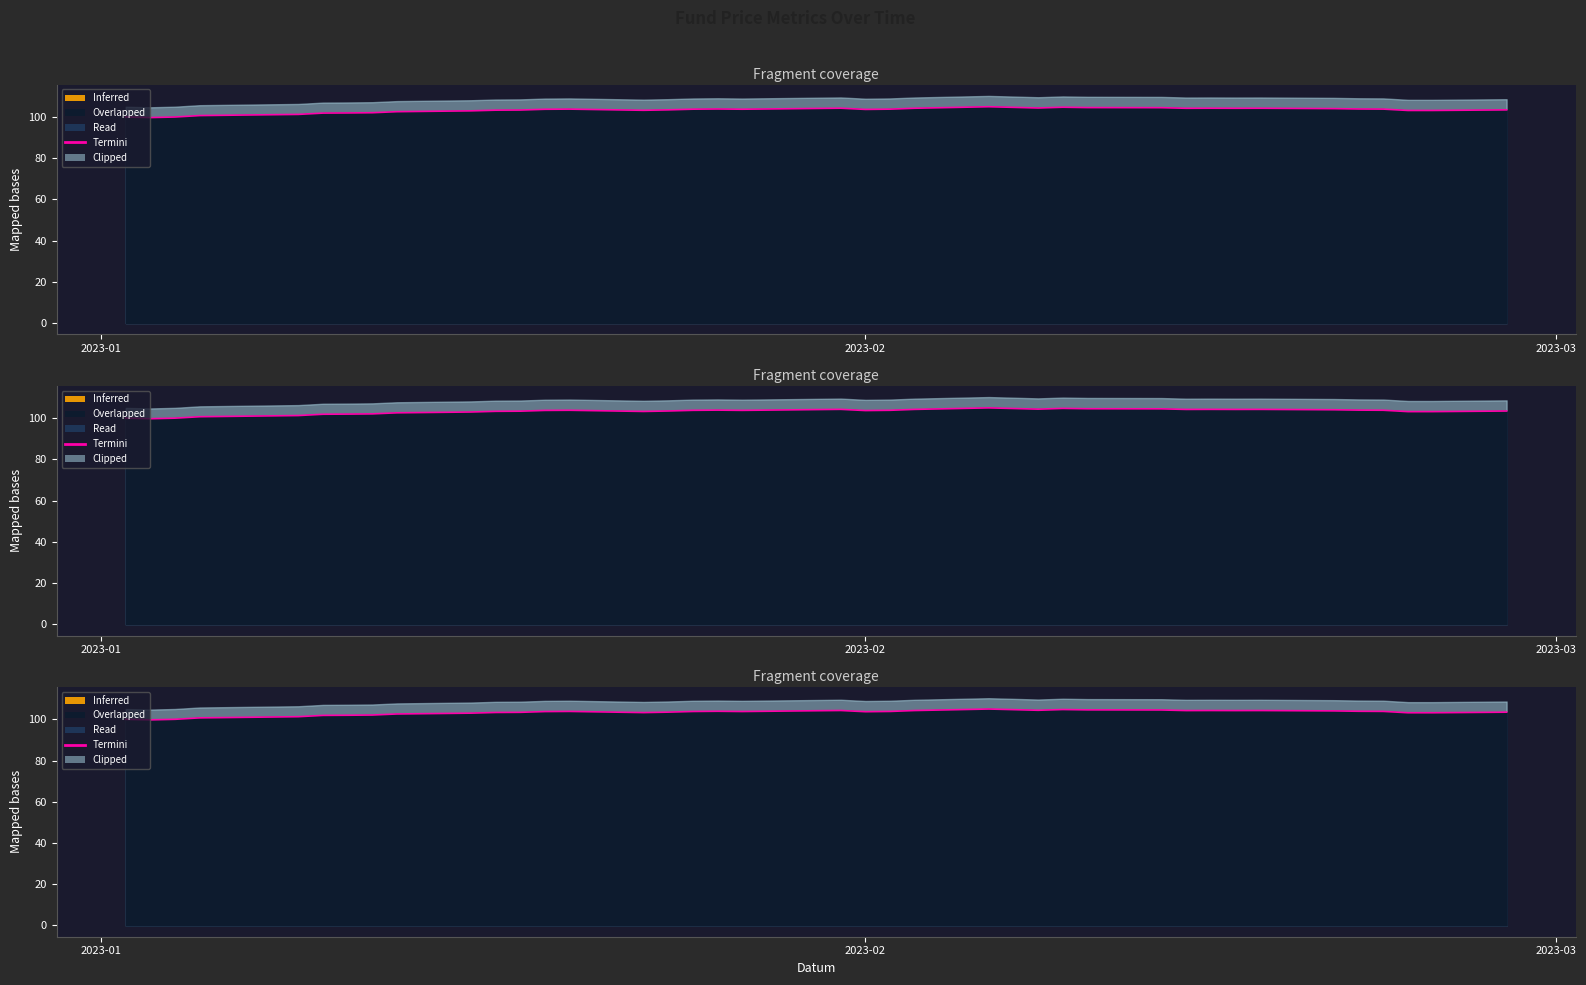

What is the maximum value shown in the chart?

105.0